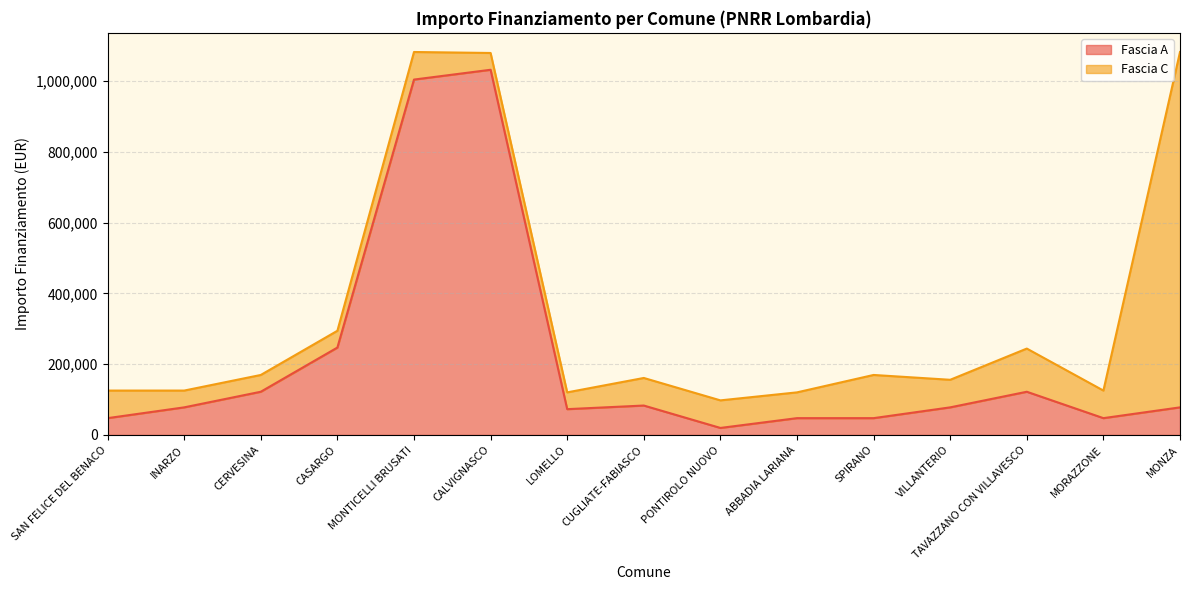

What is the change in value from INARZO to MONTICELLI BRUSATI?

+925983